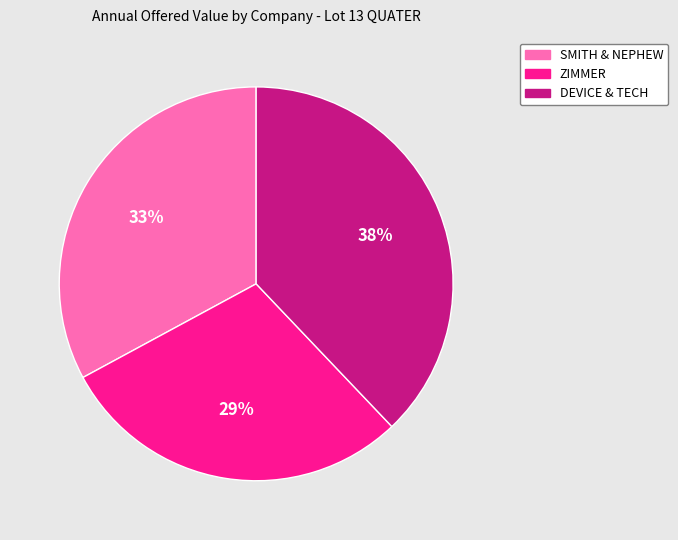

How many segments does this pie chart have?

3